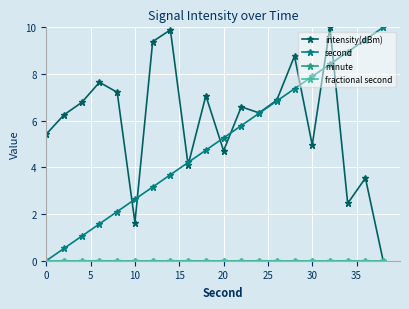

How many intersections are there between intensity(dBm) and second?

9